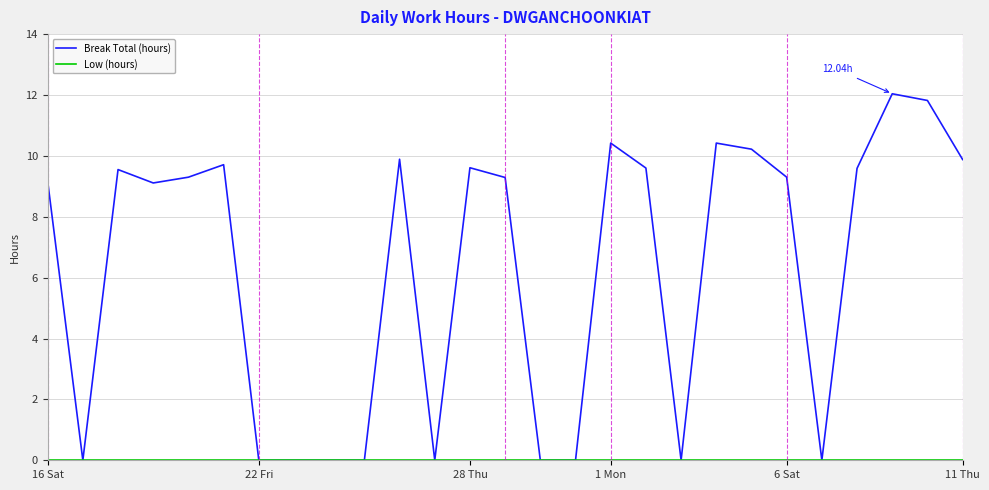

Which series has the largest total across all categories?

Break Total (hours)